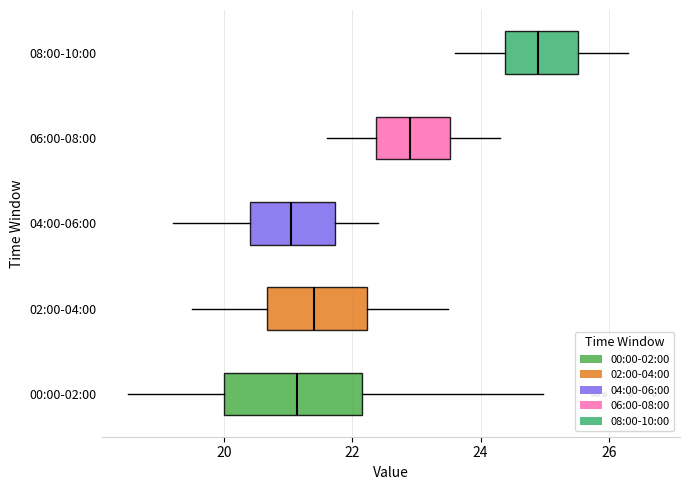

Reading bottom to top, read every box against the x-axis: the position of its median line, the range the box covers, and the ends of its whiskers. The values are not printed on the chart, so give them approximately, as read against the axis.

00:00-02:00: median 21.2, box 20.0 to 22.2, whiskers 18.6 to 25.0
02:00-04:00: median 21.4, box 20.6 to 22.2, whiskers 19.6 to 23.6
04:00-06:00: median 21.0, box 20.4 to 21.8, whiskers 19.2 to 22.4
06:00-08:00: median 23.0, box 22.4 to 23.6, whiskers 21.6 to 24.4
08:00-10:00: median 25.0, box 24.4 to 25.6, whiskers 23.6 to 26.4